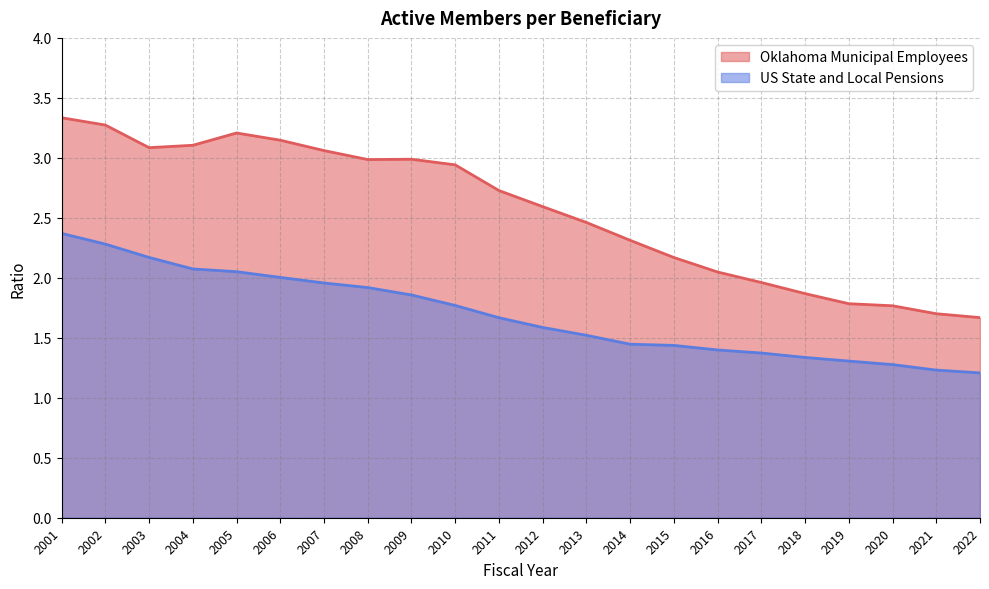

Between 2007 and 2014, which series saw the biggest shift?

Oklahoma Municipal Employees